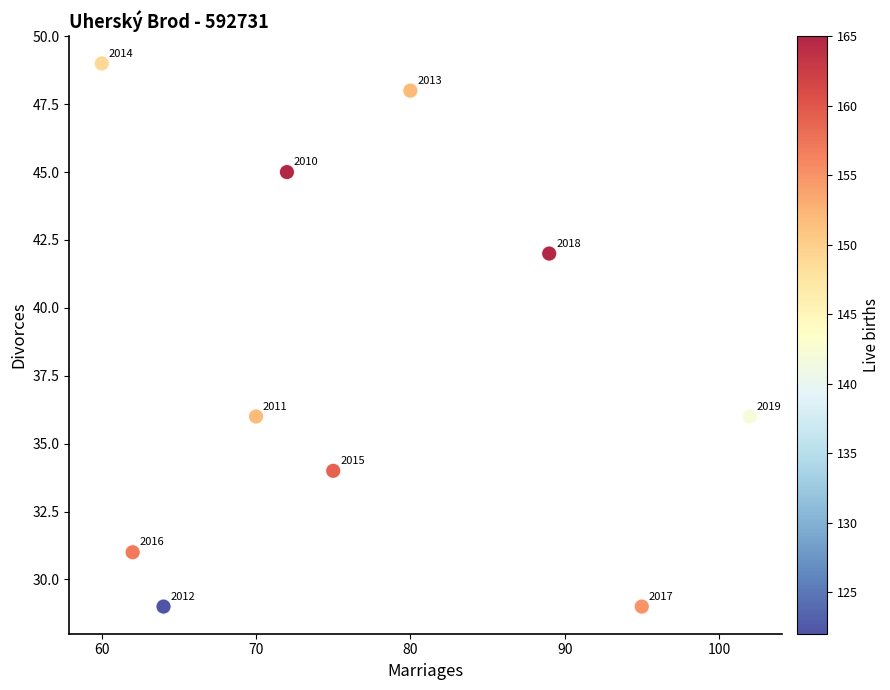

What Y value in the scatter plot is closest to 39?

36